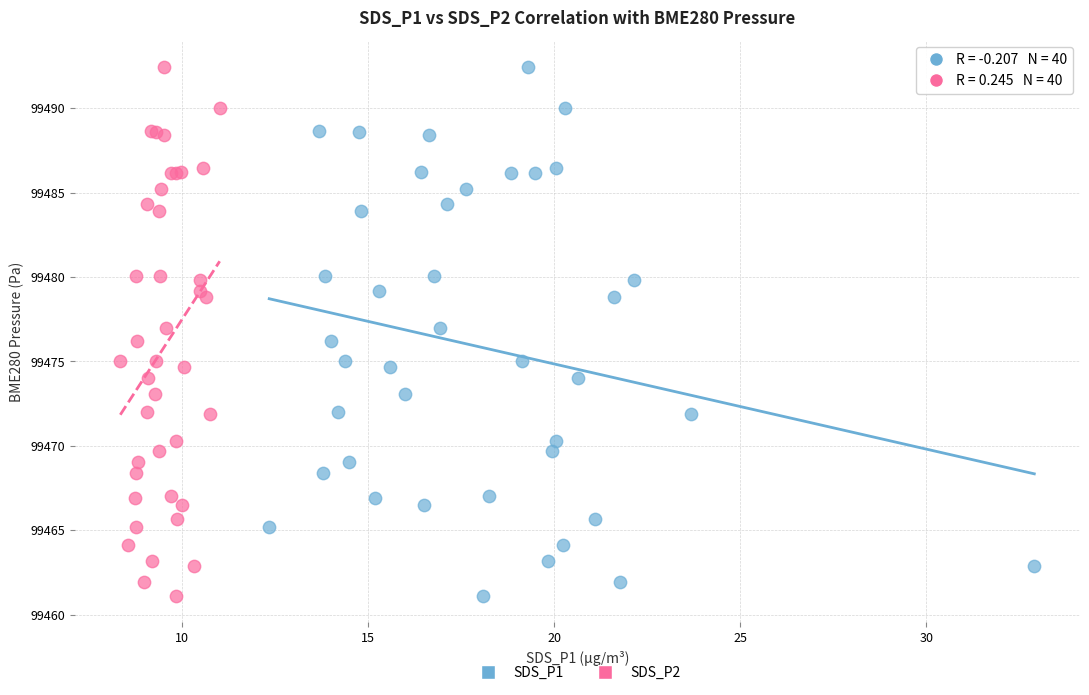

What are all the series names shown in the legend?

SDS_P1, SDS_P2